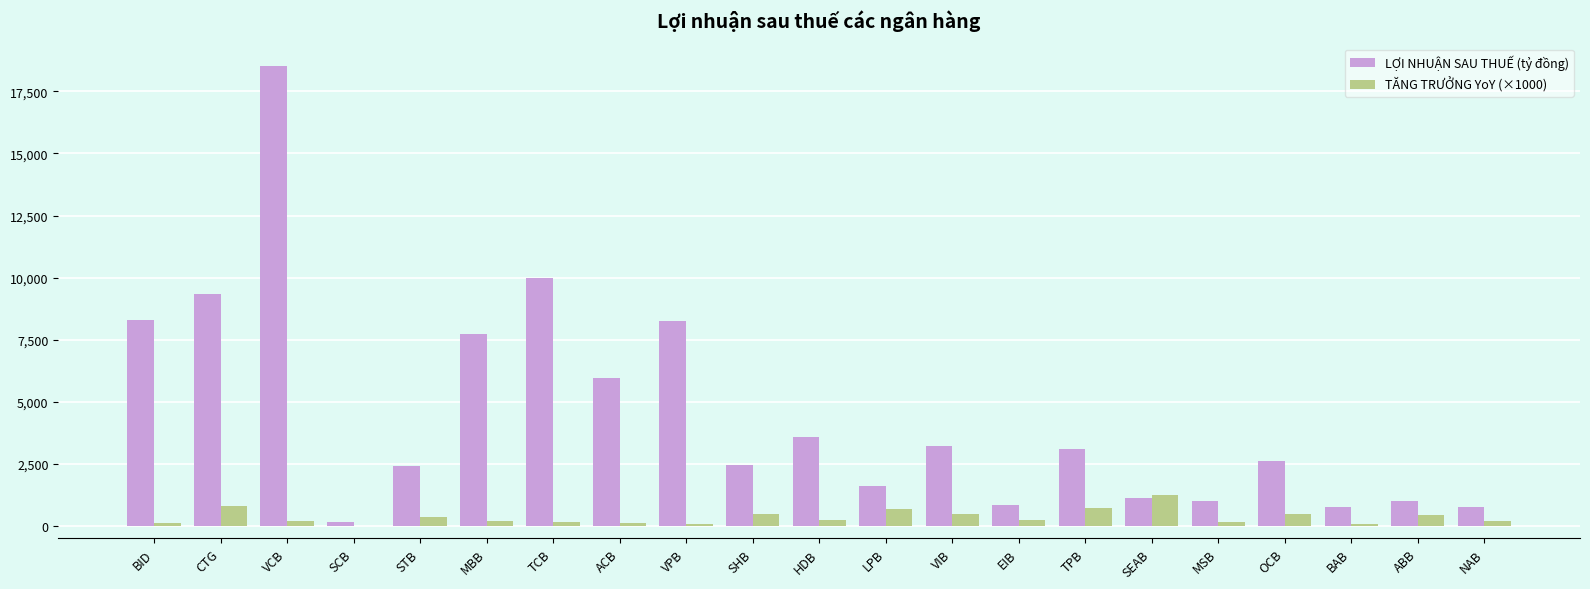

How many groups of bars are there?

21